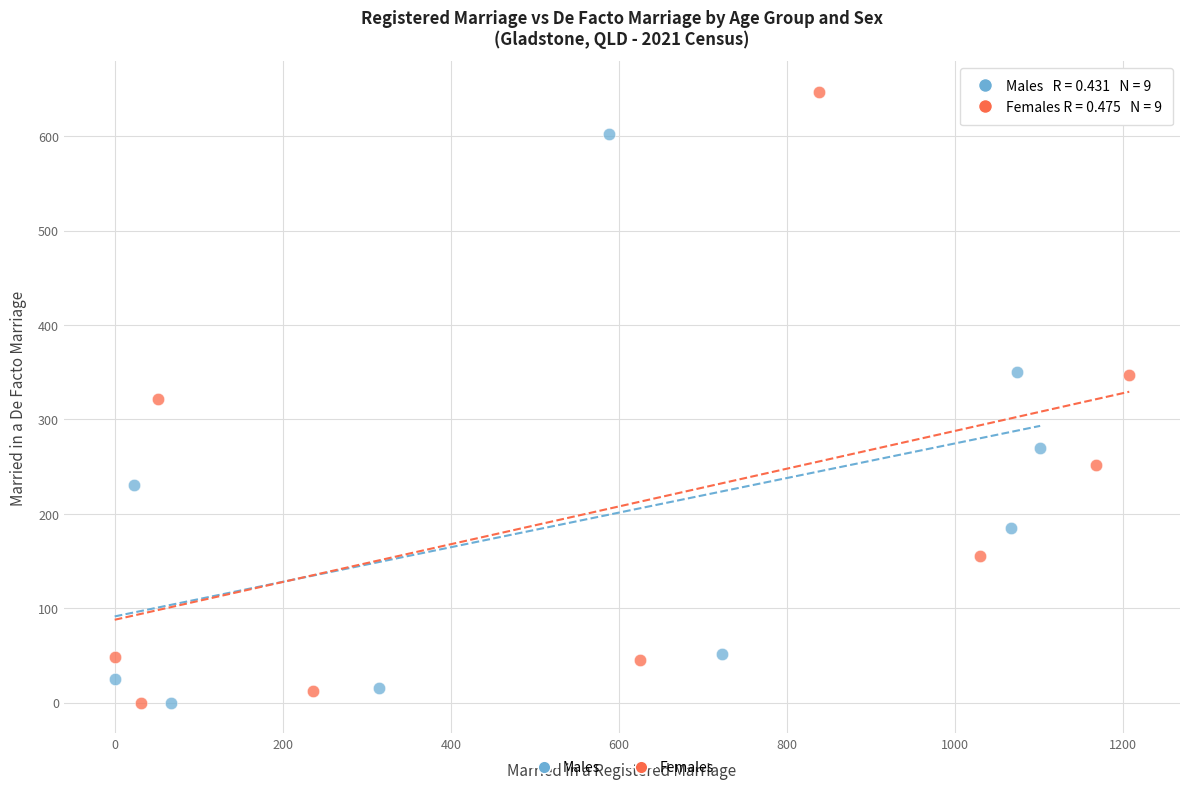

Which series has the widest spread of Y values?

Females